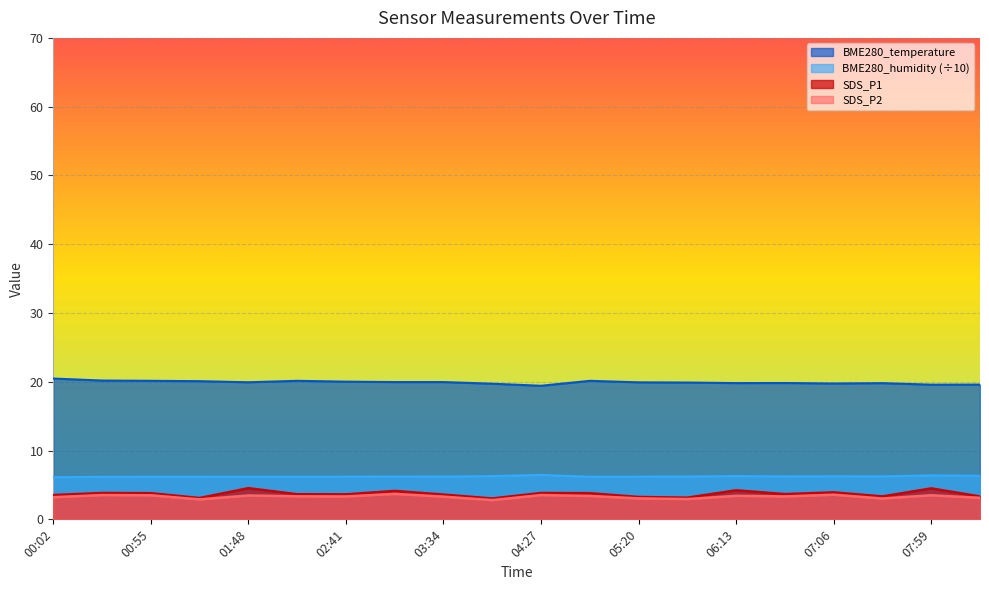

Count the number of categories in the chart.

20